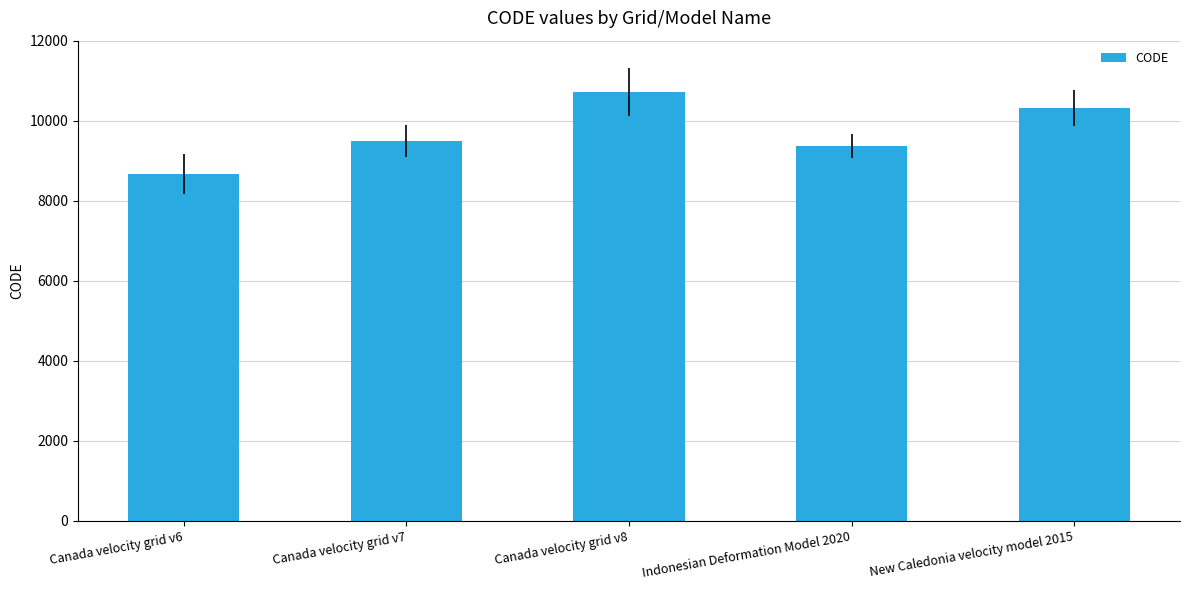

What is the sum of the values at Indonesian Deformation Model 2020 and Canada velocity grid v8?

20082